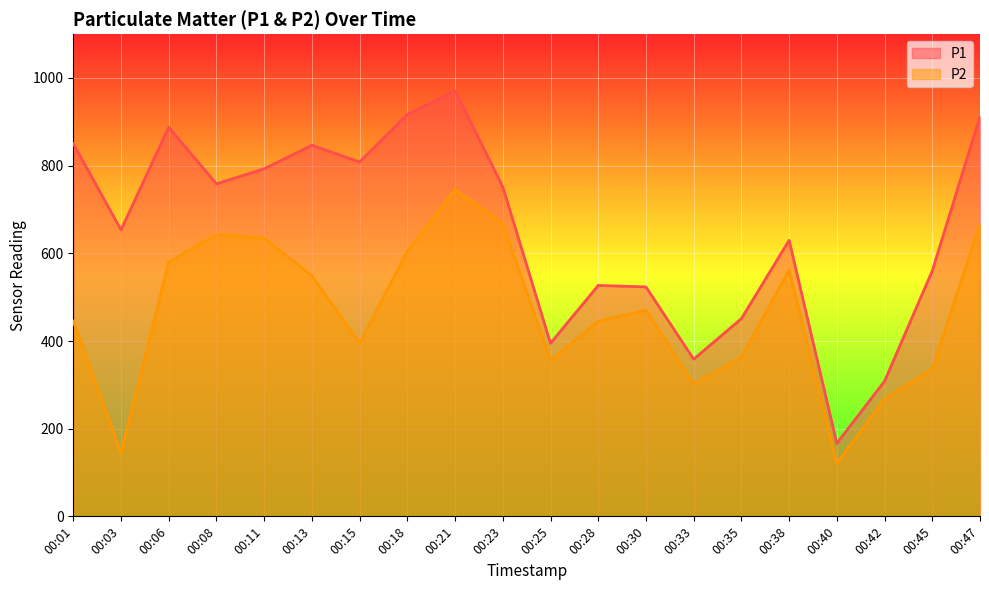

Reading left to right, what are all the values shown in this chart?

P1: 00:01=850.4	00:03=653.6	00:06=887.6	00:08=758.5	00:11=792.9	00:13=846.6	00:15=808.3	00:18=916.9	00:21=971.0	00:23=751.9	00:25=394.8	00:28=526.8	00:30=523.3	00:33=358.5	00:35=451.0	00:38=629.8	00:40=166.6	00:42=308.2	00:45=560.1	00:47=912.5
P2: 00:01=445.4	00:03=145.1	00:06=580.1	00:08=642.9	00:11=634.4	00:13=548.8	00:15=395.1	00:18=604.8	00:21=745.0	00:23=668.0	00:25=355.3	00:28=445.2	00:30=470.2	00:33=301.8	00:35=362.9	00:38=562.4	00:40=121.3	00:42=267.7	00:45=336.3	00:47=667.5